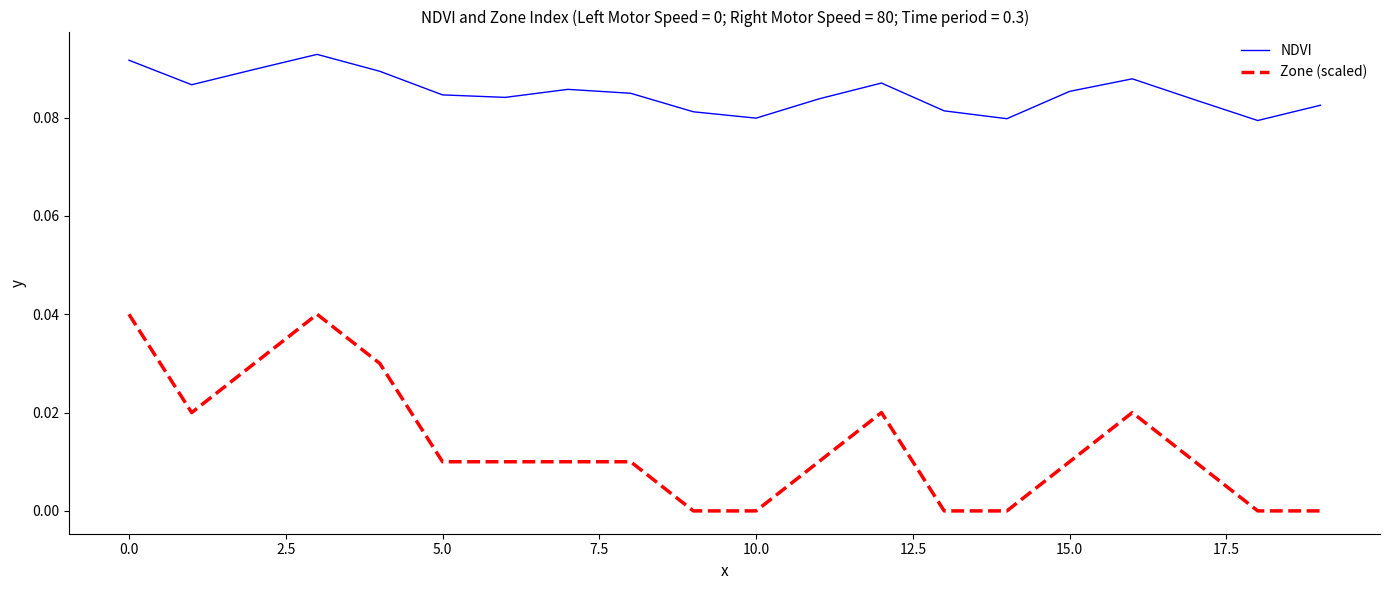

True or false: NDVI has more than 1 interior local peaks.

True